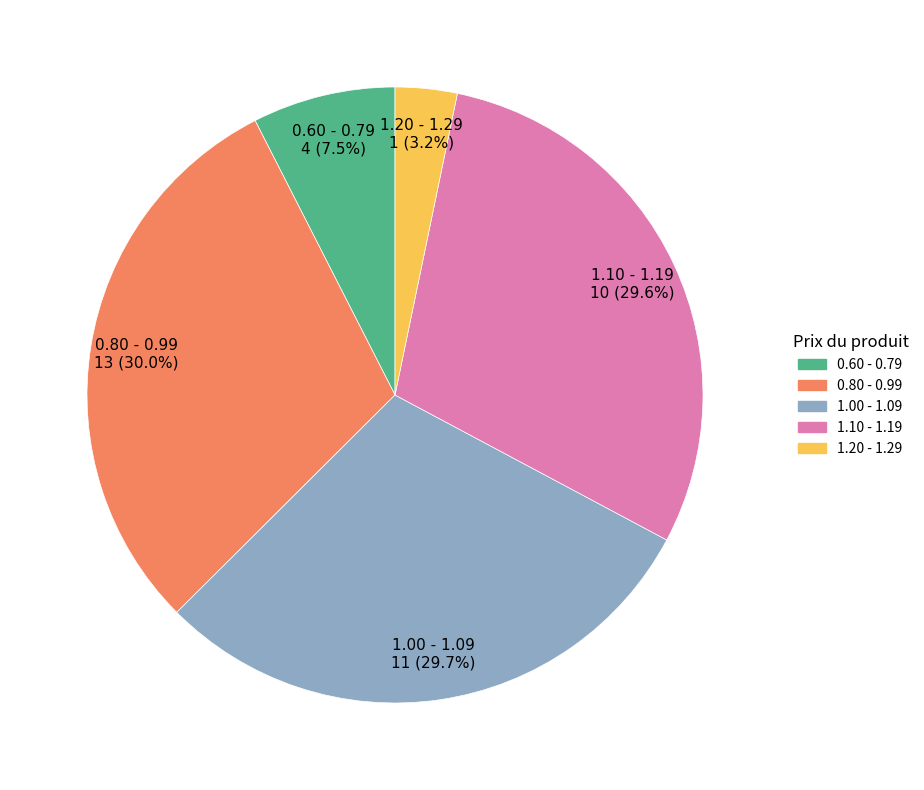

Is there any slice that represents more than half of the pie?

No